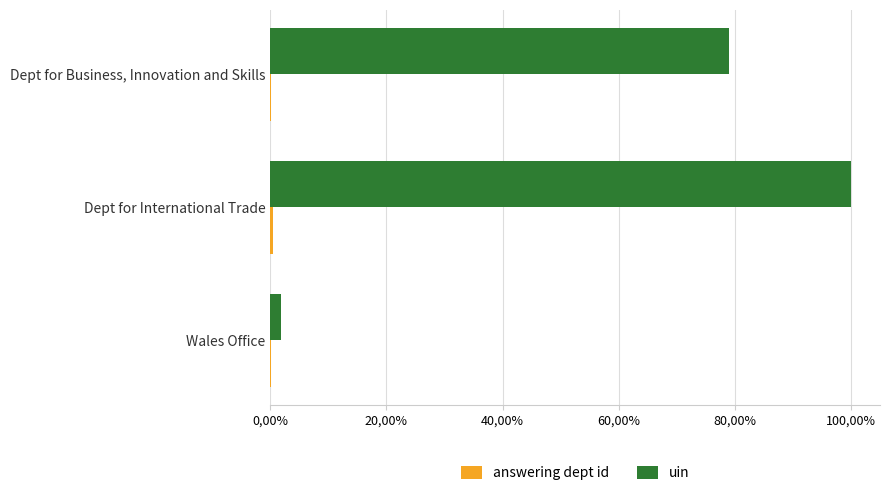

At how many categories does at least one series exceed 0?

3